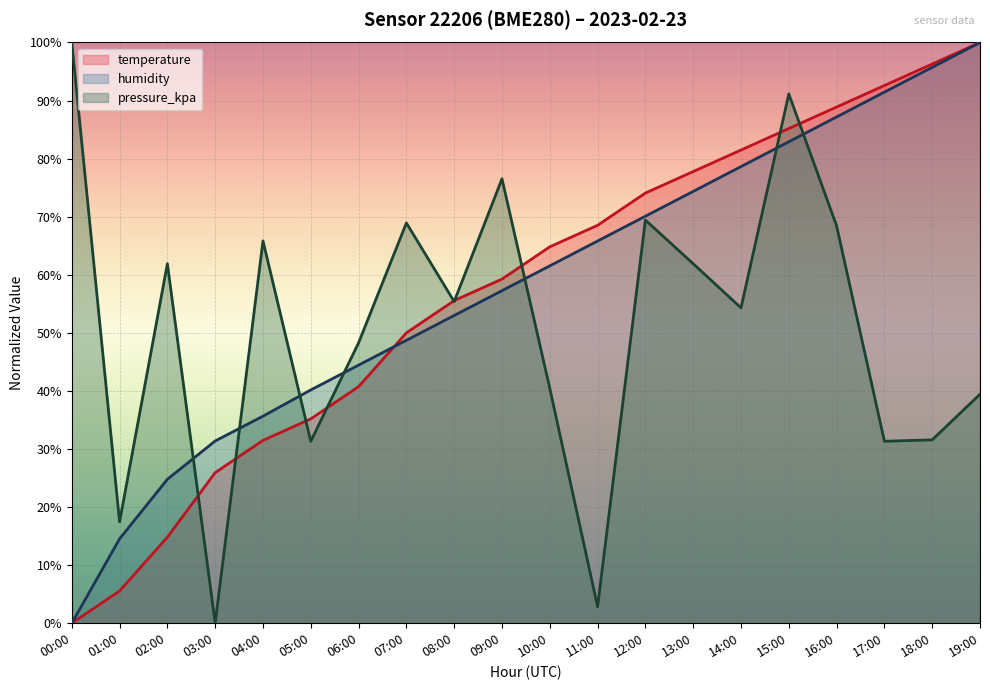

What is the maximum value for humidity?

100.0